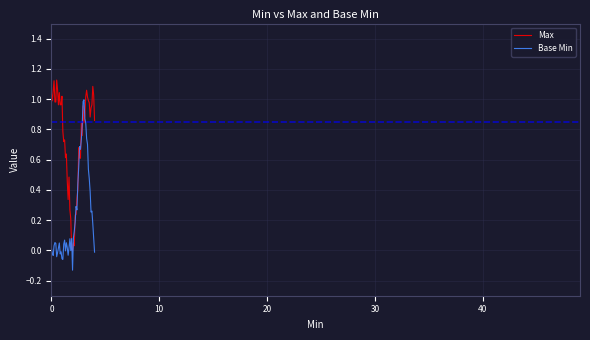

True or false: Max and Base Min cross at least once.

True